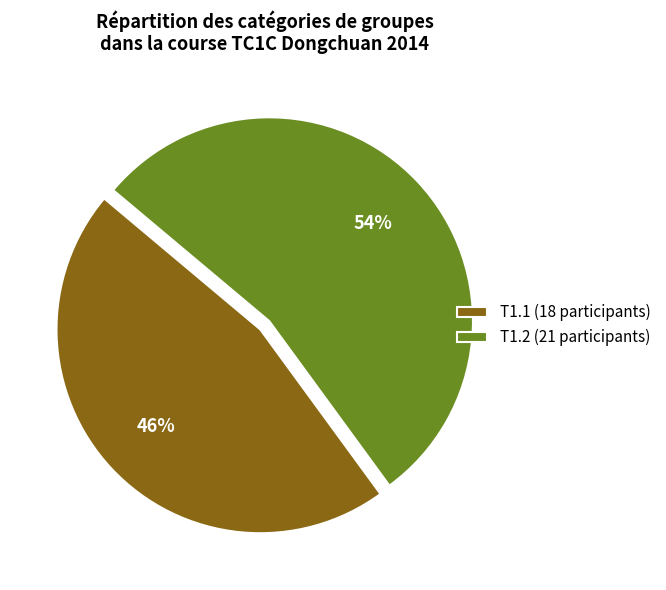

True or false: T1.2 (21 participants) accounts for 54% of the total.

True